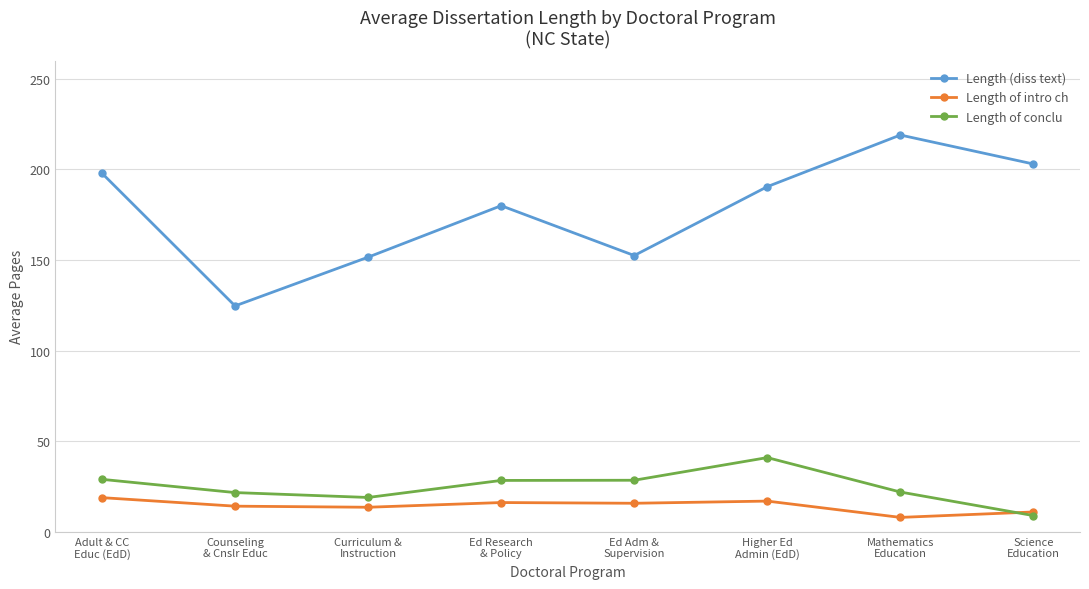

What is the maximum value shown in the chart?

219.0